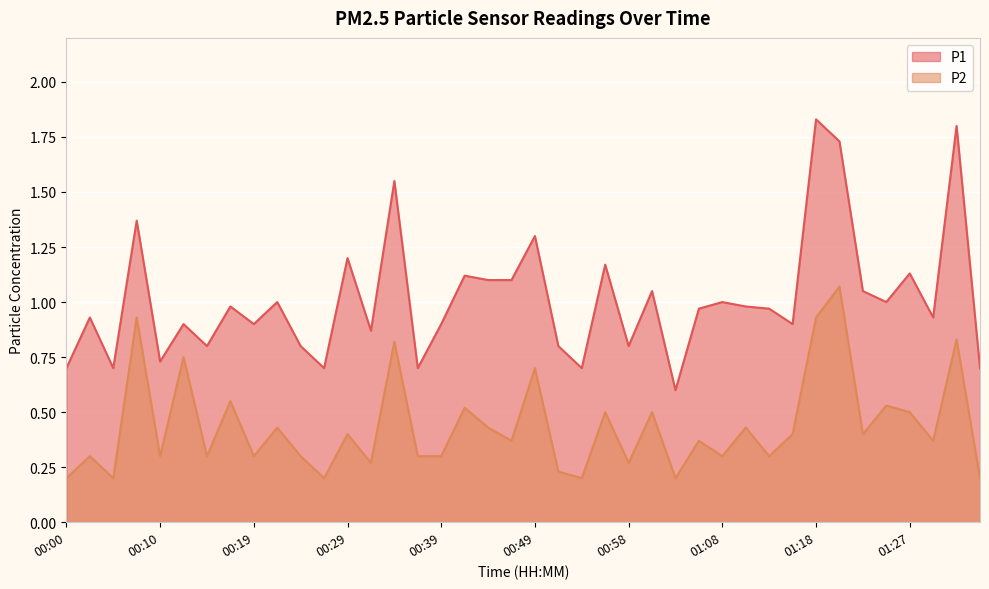

What is the maximum value shown in the chart?

1.8